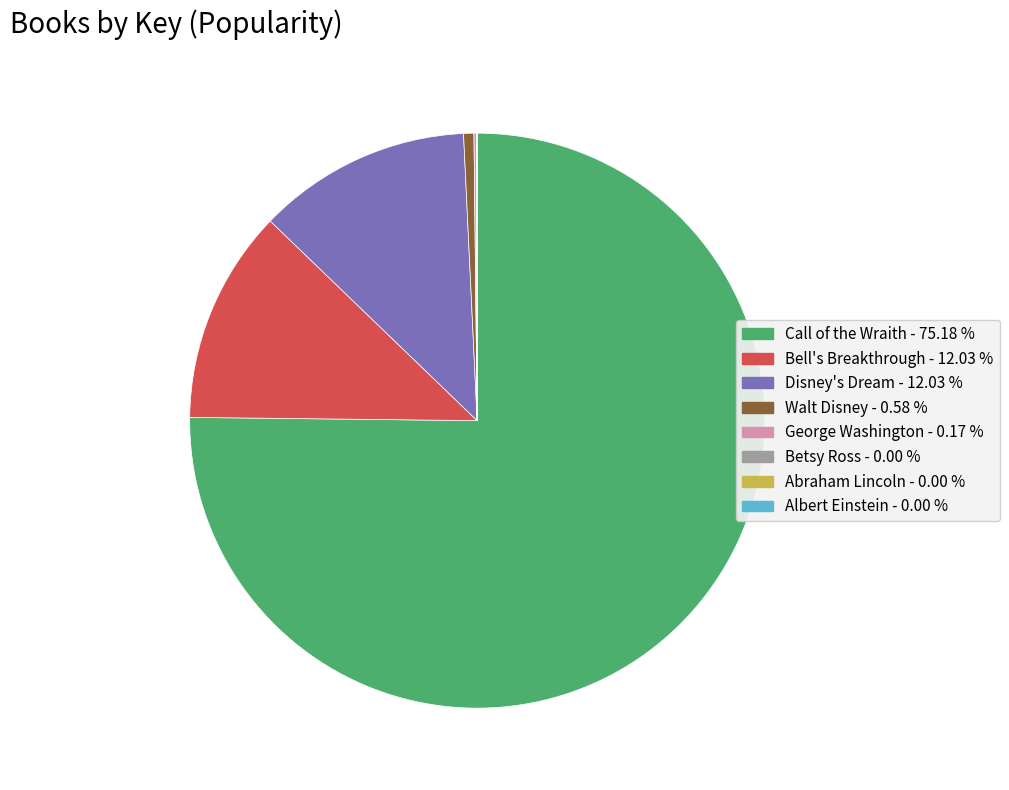

Is there a majority slice in this chart?

Yes